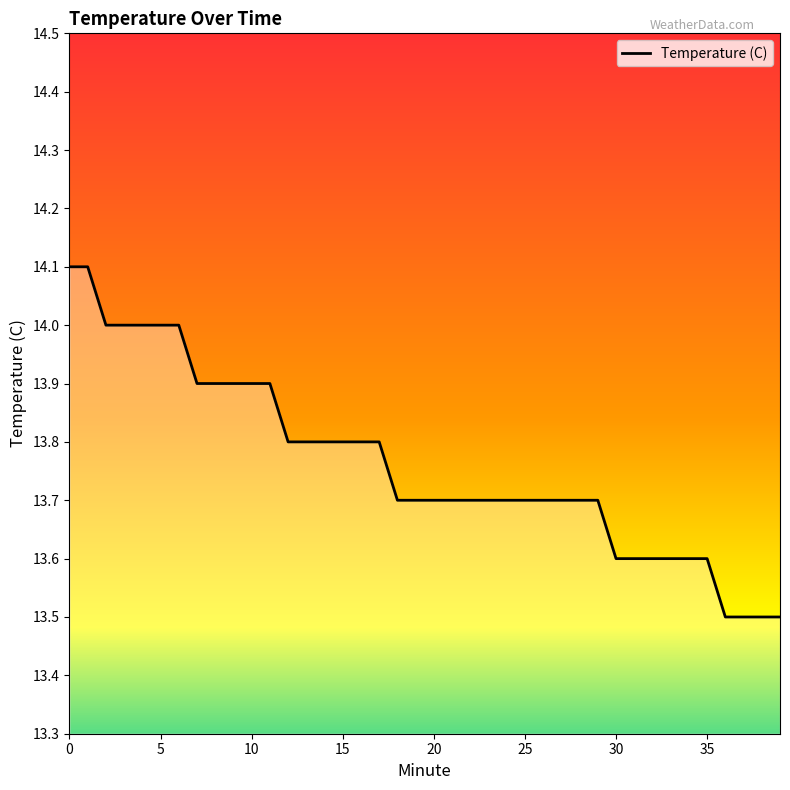

What is the minimum value shown in the chart?

13.5